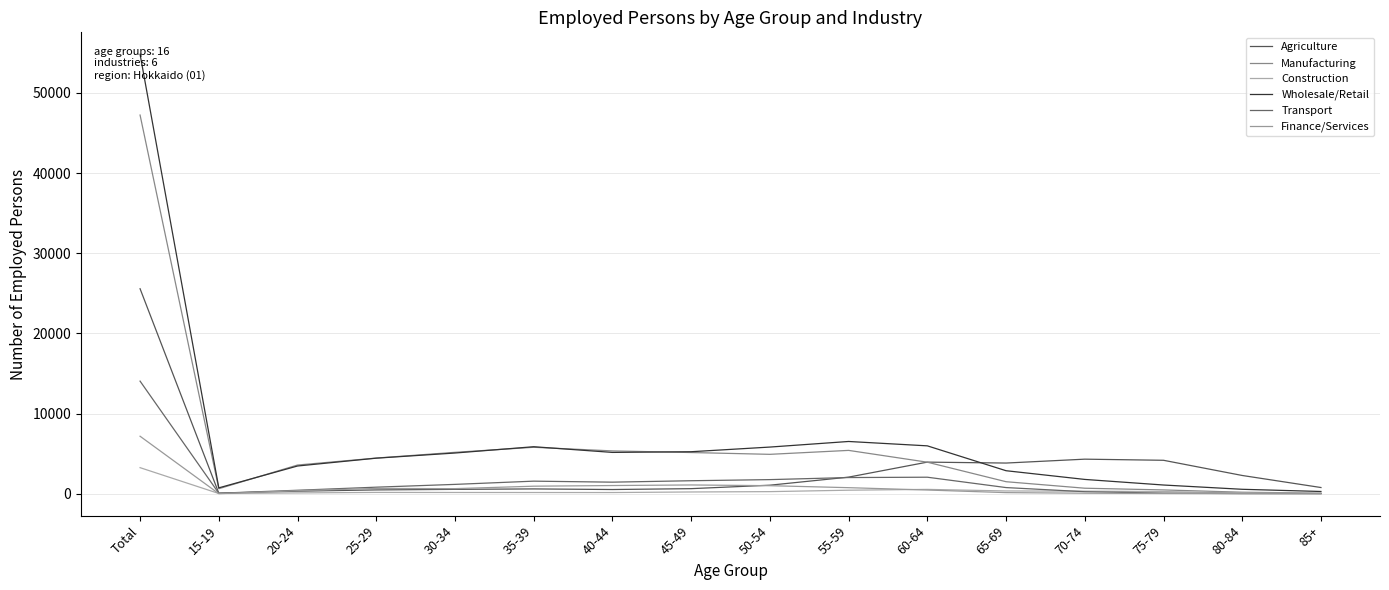

What is the label of the 11th point from the right?

35-39